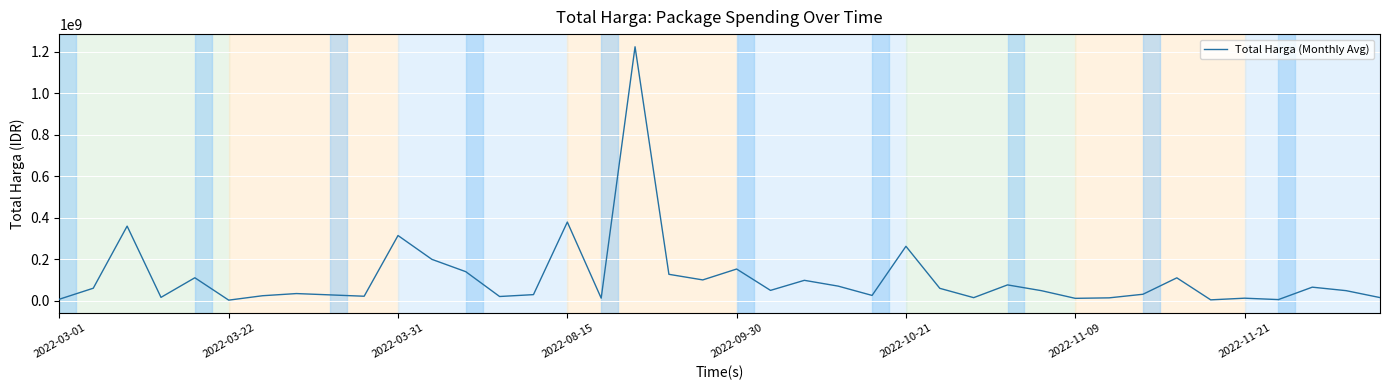

What is the maximum value shown in the chart?

1224682000